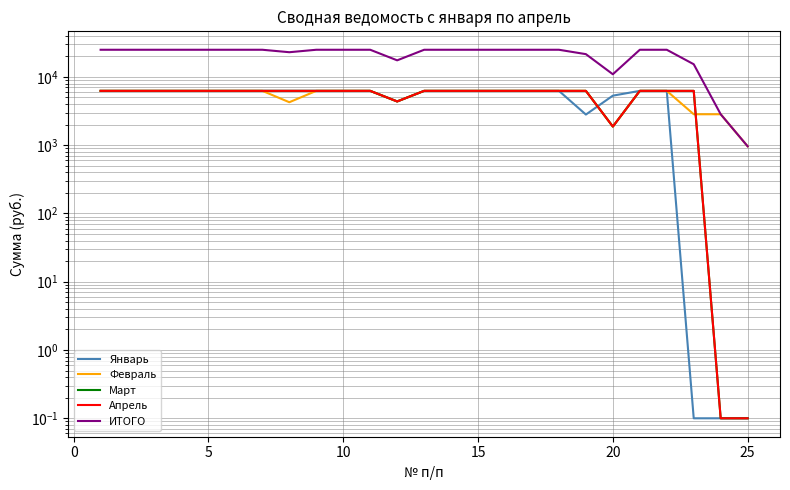

How many interior local valleys does the ИТОГО series have?

3